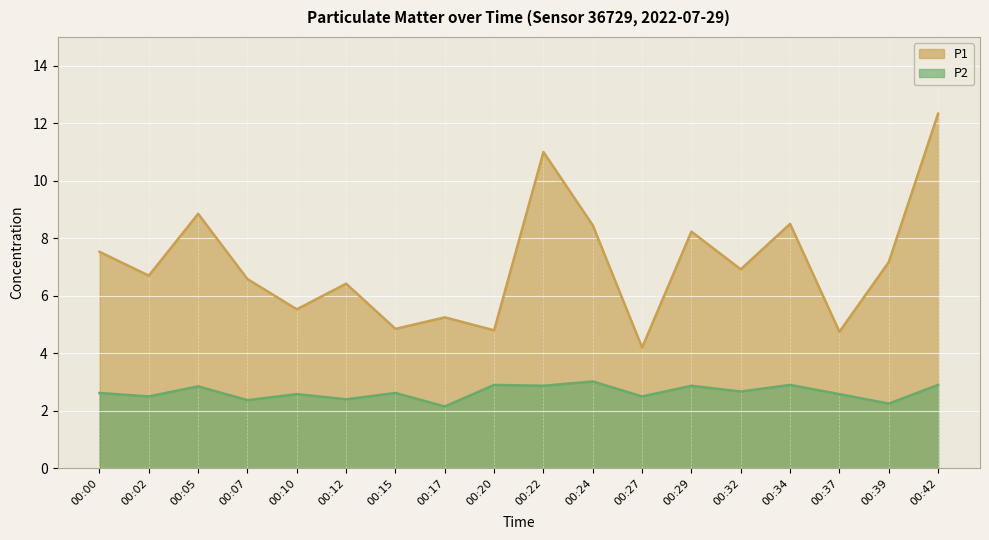

Rank the series at 00:37 from highest to lowest value.

P1, P2